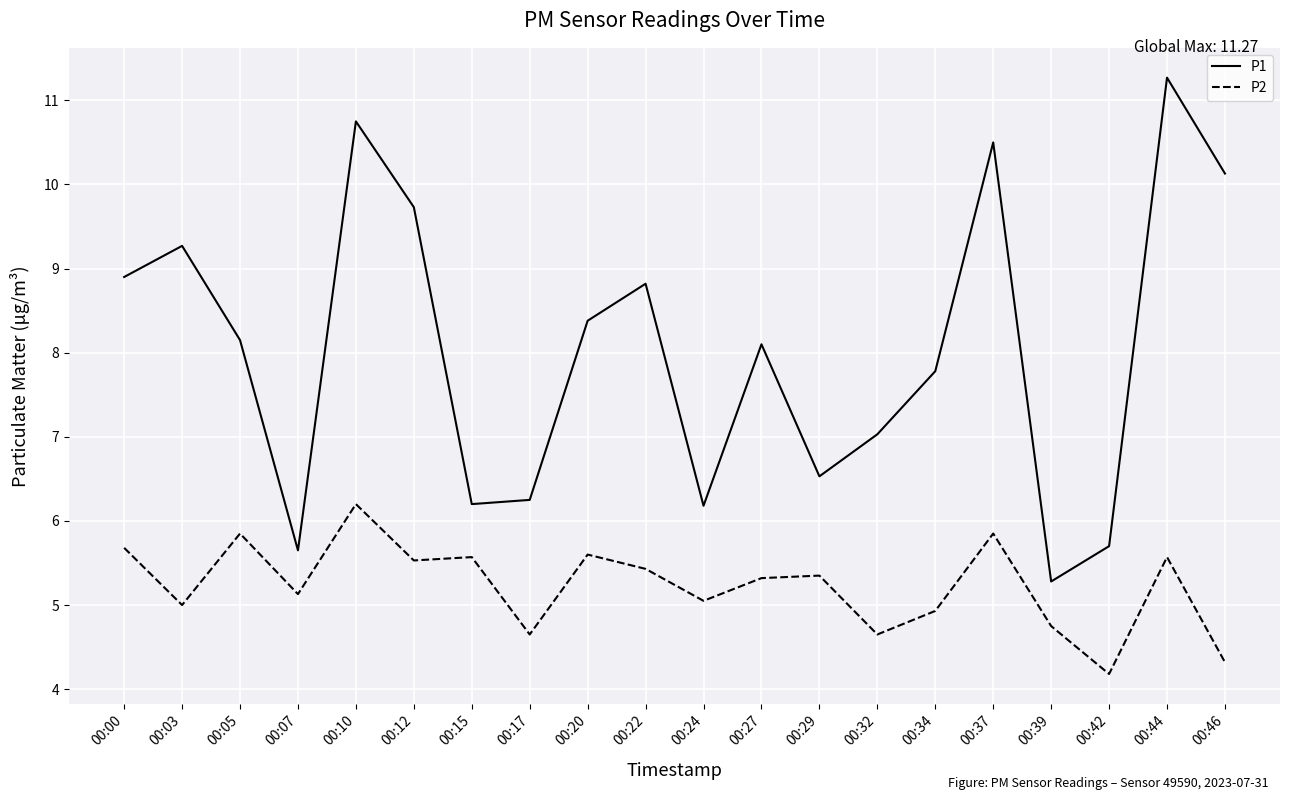

At which label does P2 first exceed 5?

00:00